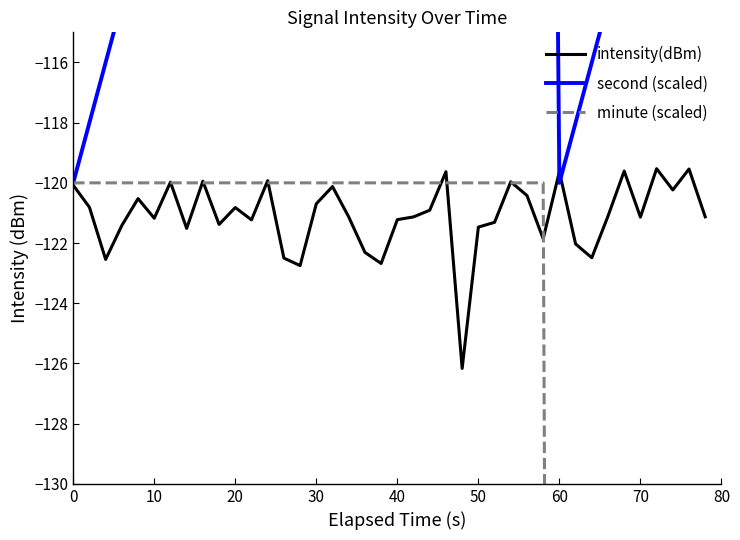

Is it true that intensity(dBm) equals -42.0 at 60?

False